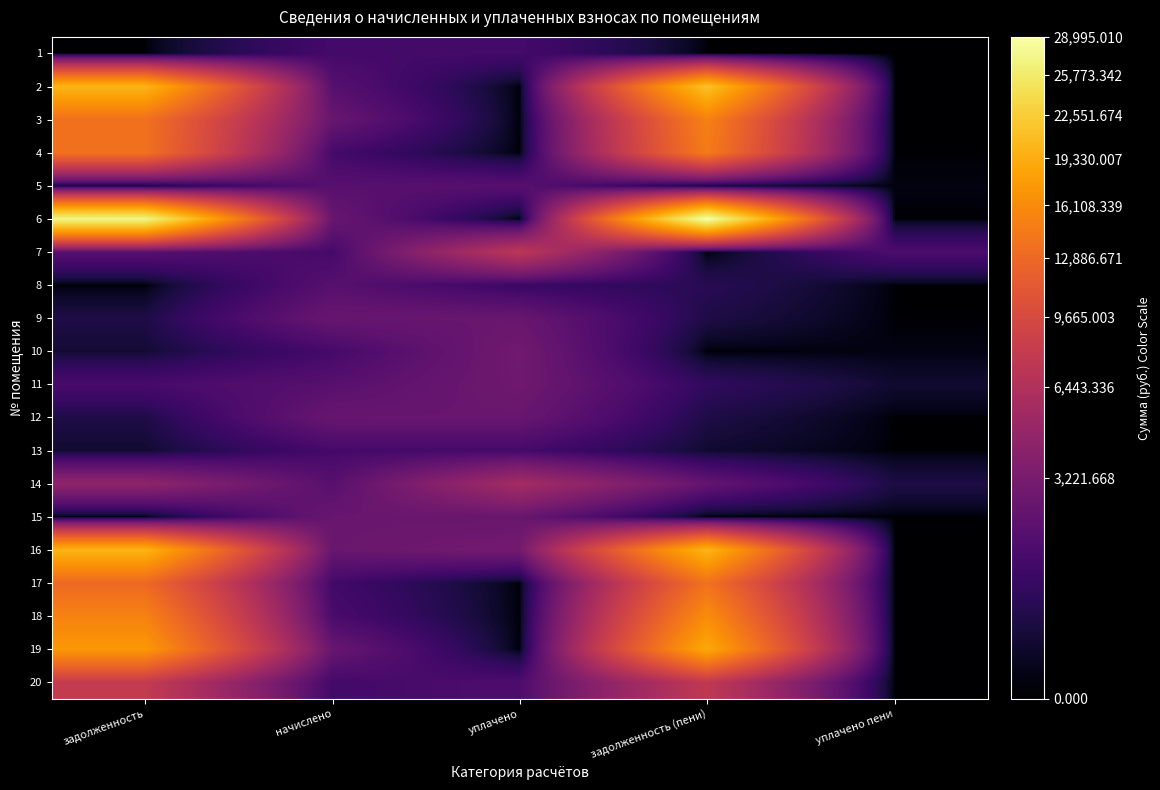

Which series has the largest total across all categories?

6